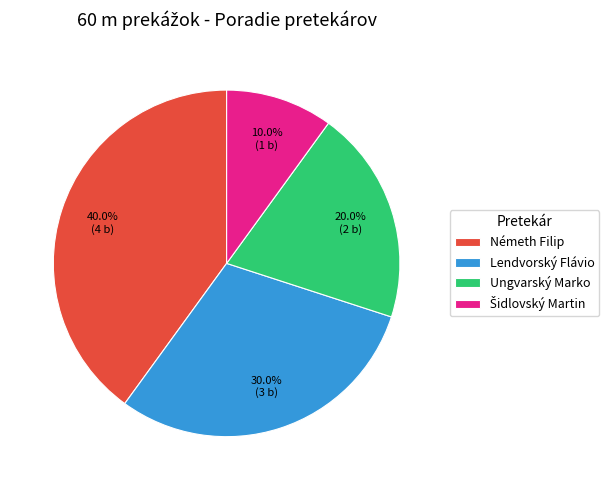

To the nearest percent, what portion does Németh Filip represent?

40%